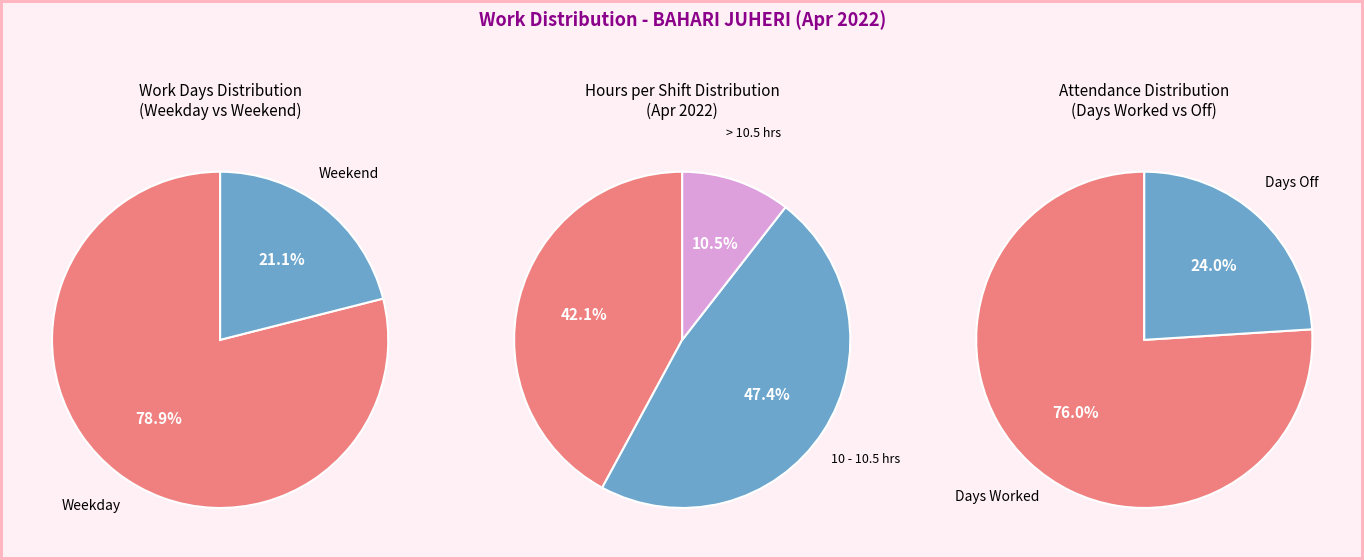

Is 8-Fri the majority of the pie?

No